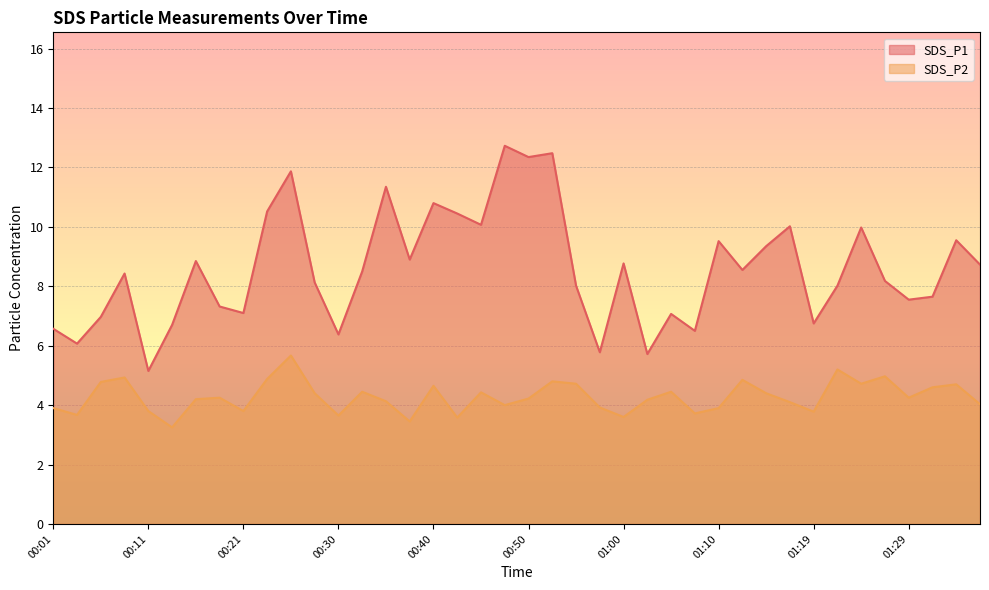

At 01:34, list the series in order from largest to smallest.

SDS_P1, SDS_P2